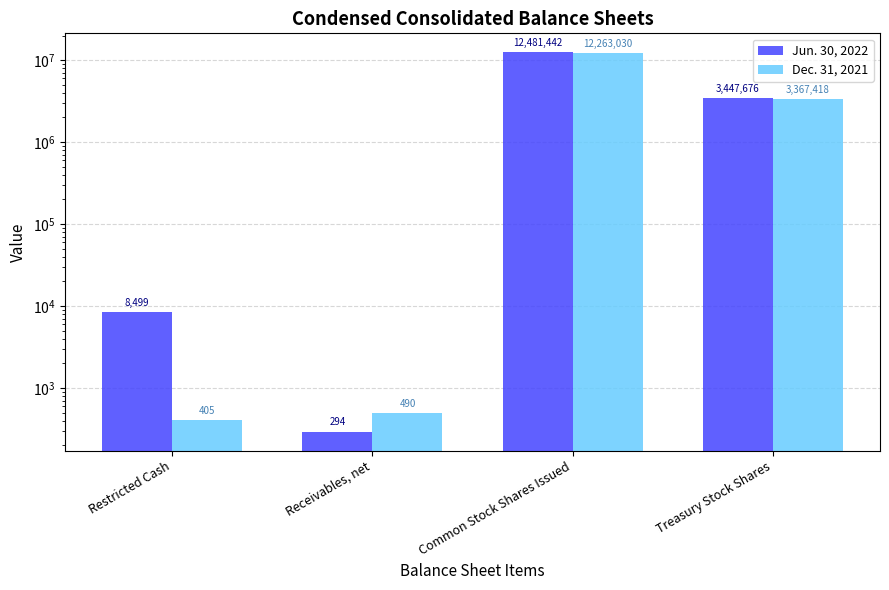

How many groups of bars are there?

4